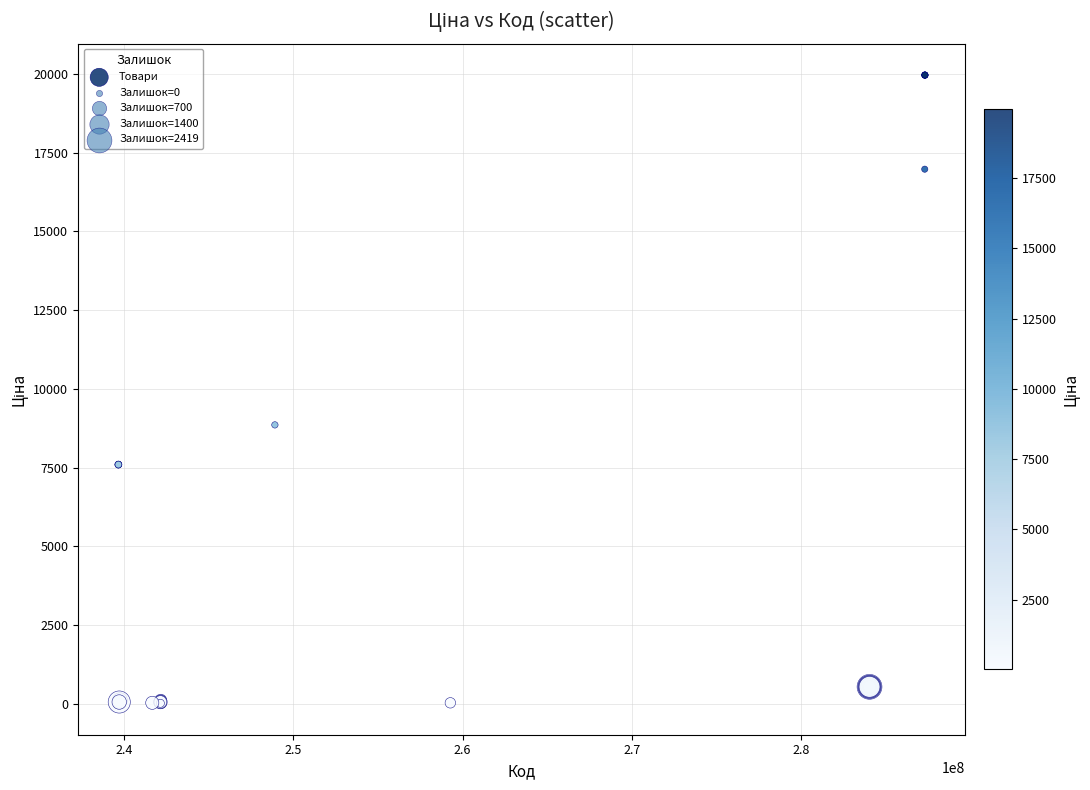

What Y value in the scatter plot is closest to 9990?

8856.7